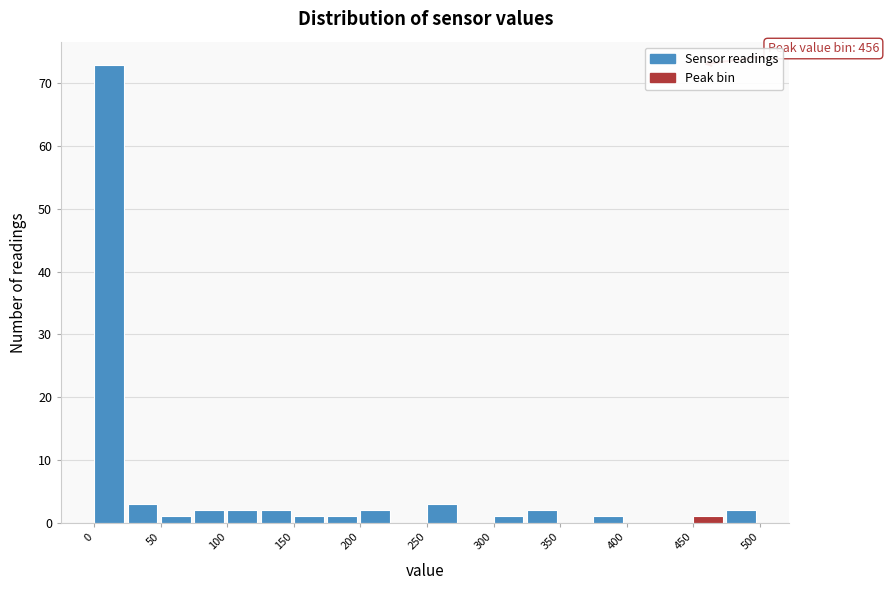

Over which range of the x-axis is the bar tallest?

0 to 25